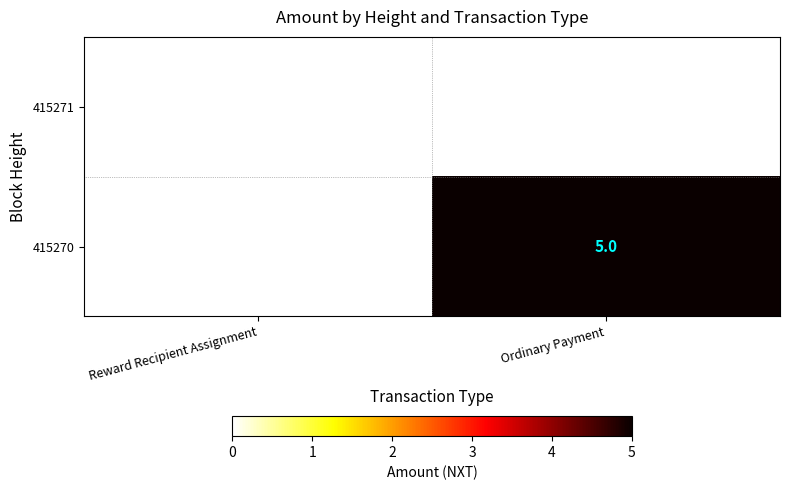

Which series has the widest spread of values?

415270